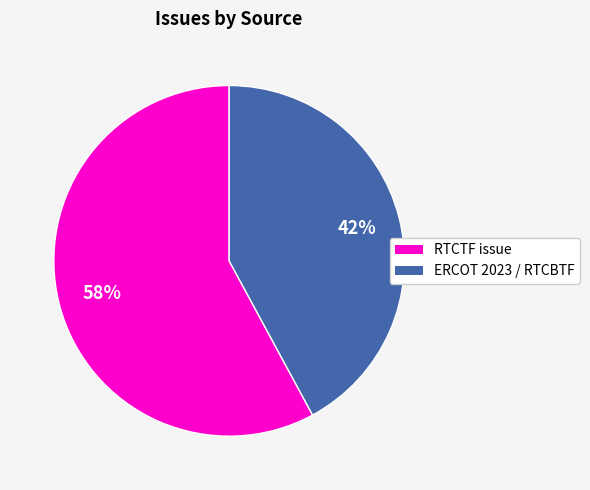

Which slice is the largest?

RTCTF issue